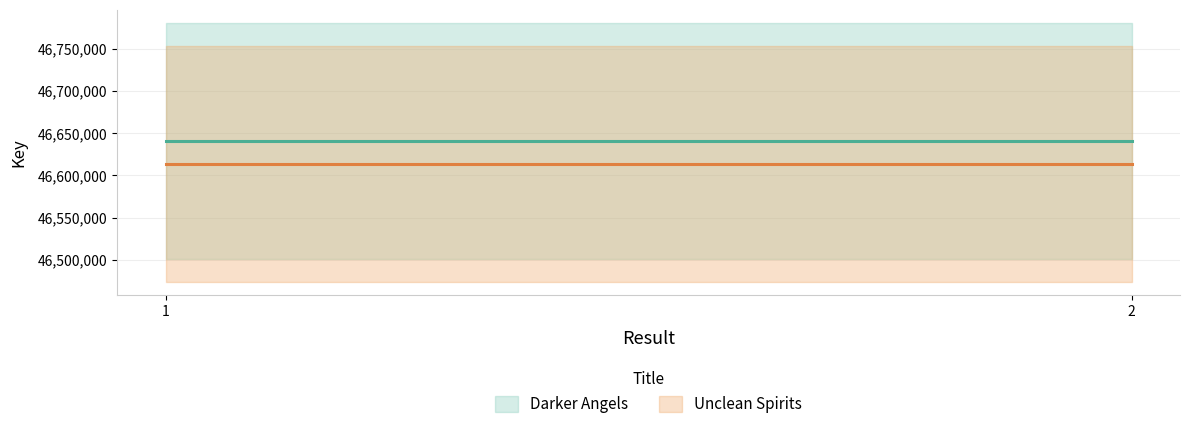

The value of Darker Angels at 2 is 10876684. True or false?

False